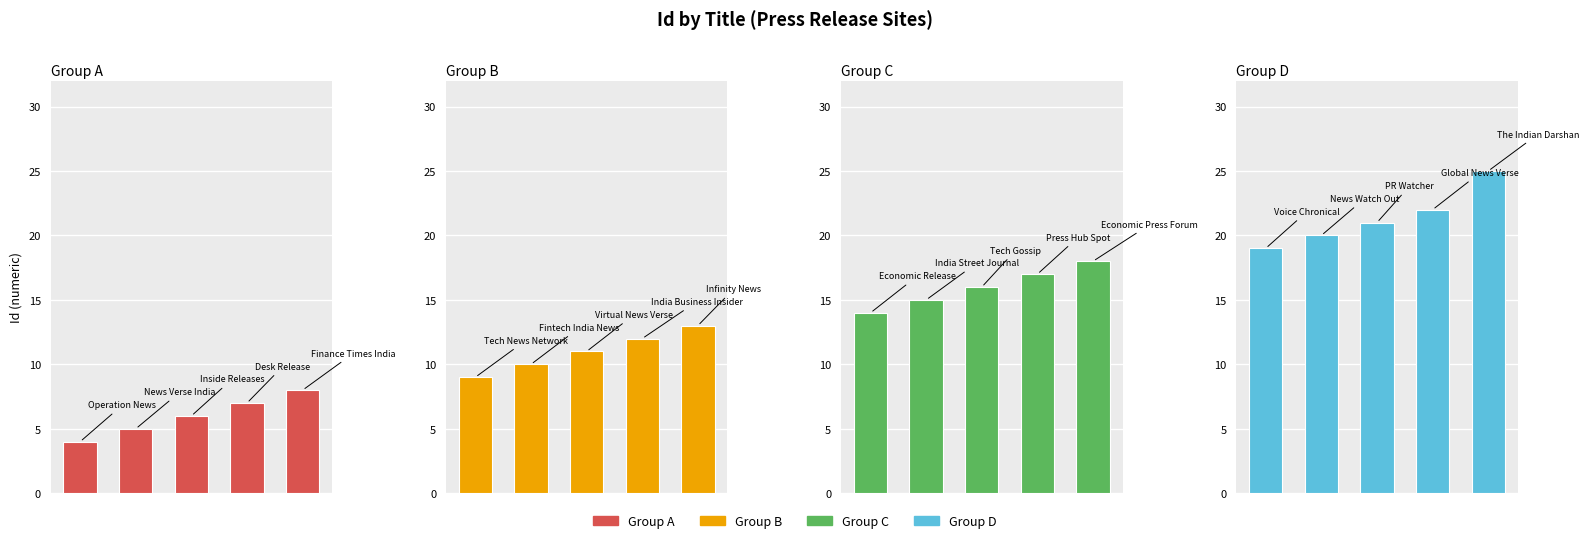

How many values in the Group A series are below 6?

2